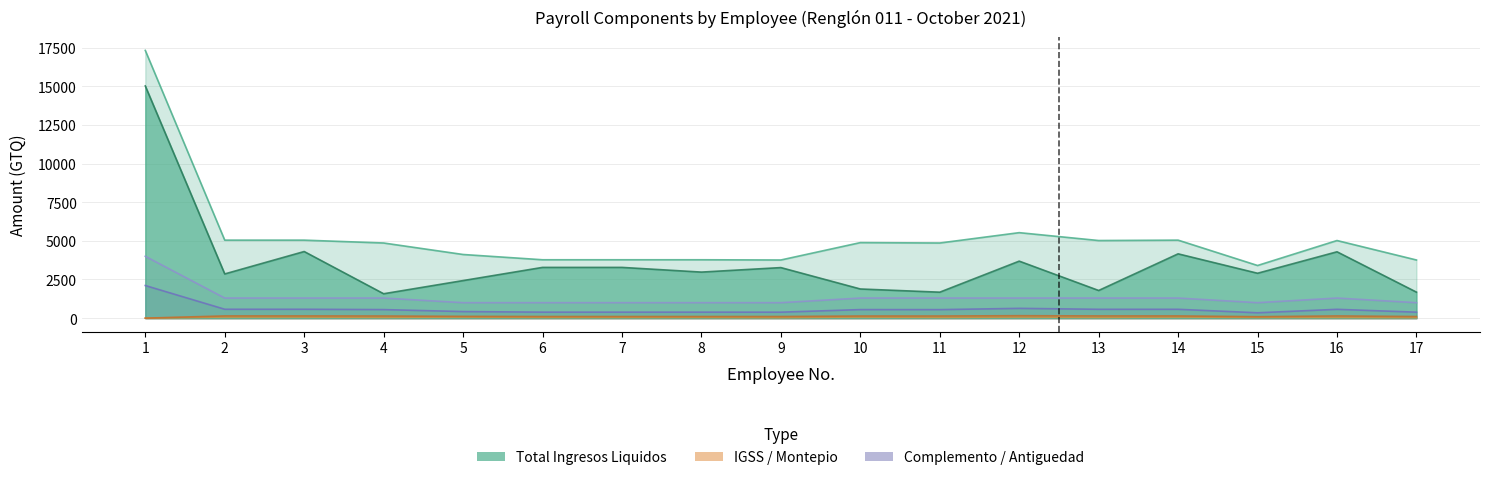

True or false: Montepio BT Prest Orig and Total Ingresos Liquidos intersect in this chart.

False